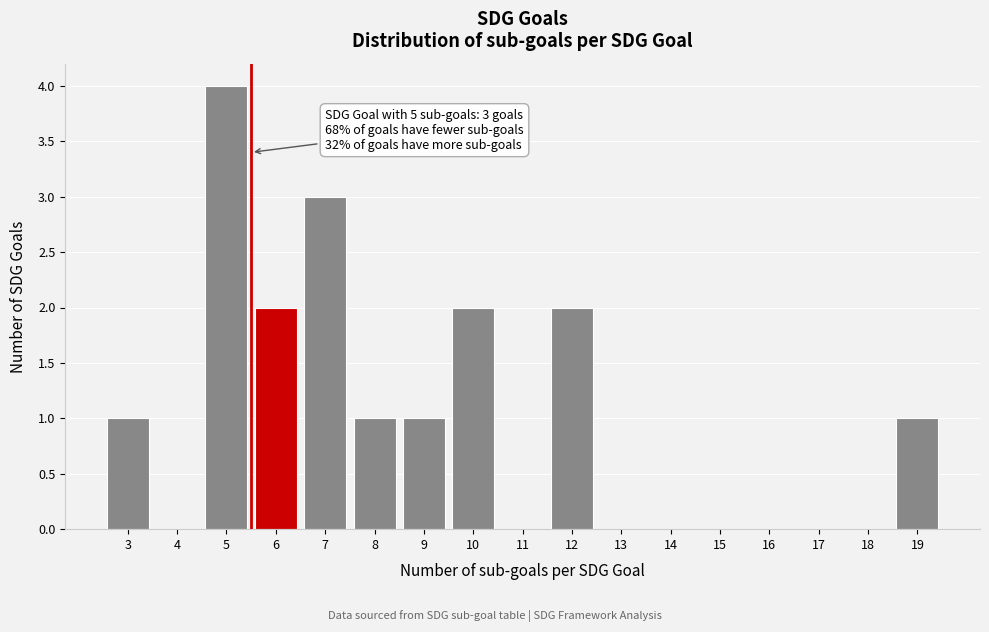

Which range on the x-axis has the tallest bar?

4.5 to 5.5